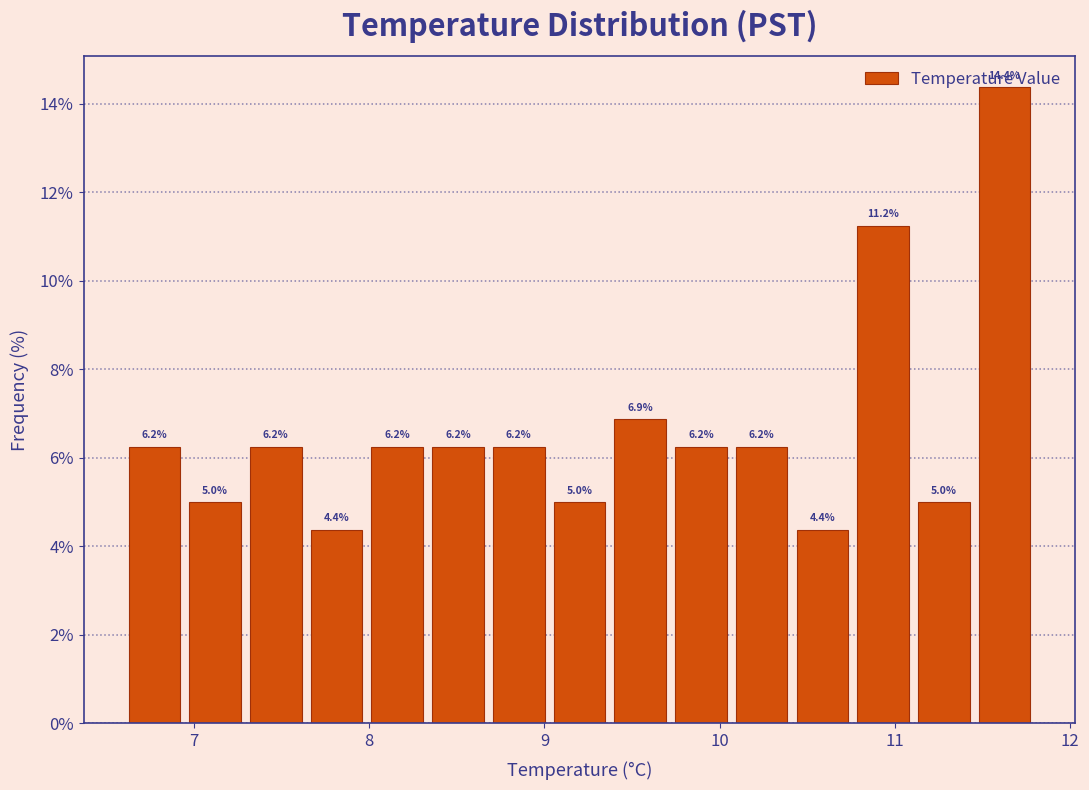

Around what value on the x-axis is the tallest bar? Give the approximate position of its centre, as read against the axis.

11.6